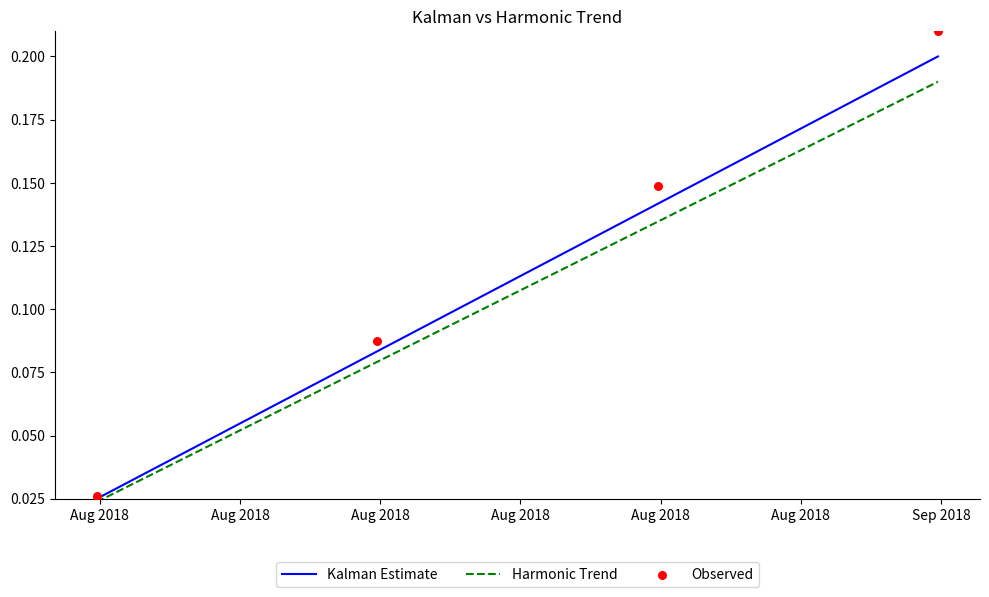

Which series reaches the minimum Y coordinate?

Harmonic Trend